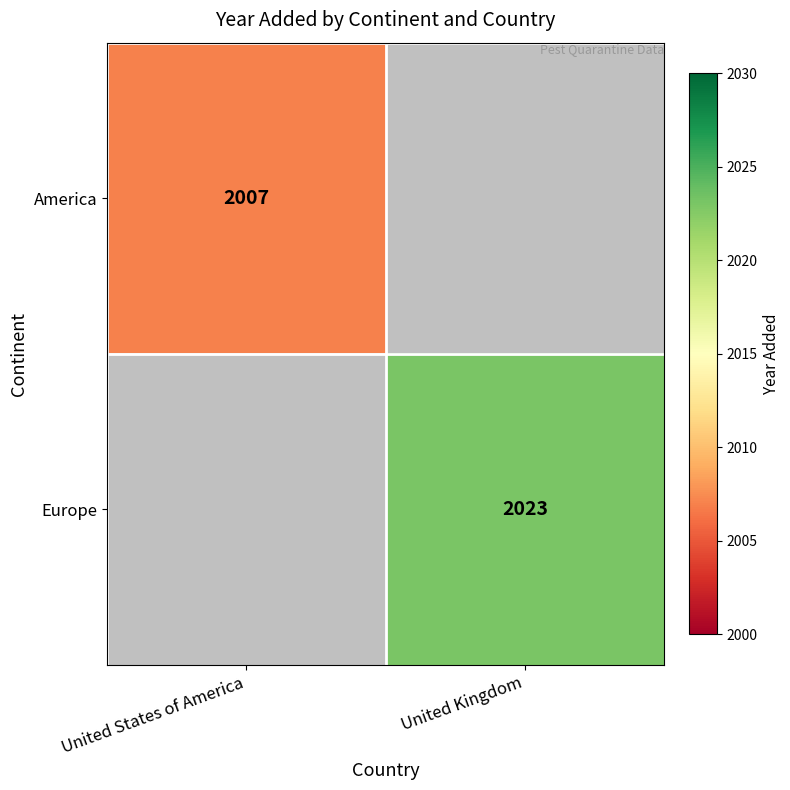

The Europe series shows 2023 at United Kingdom. True or false?

True